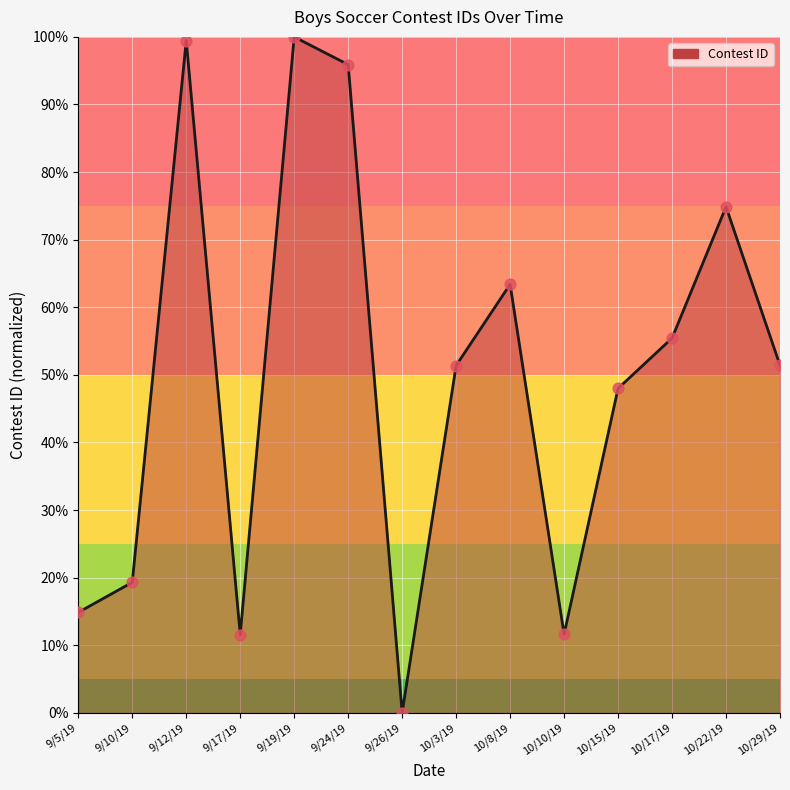

What is the change in value from 9/24/19 to 10/29/19?

-44.5